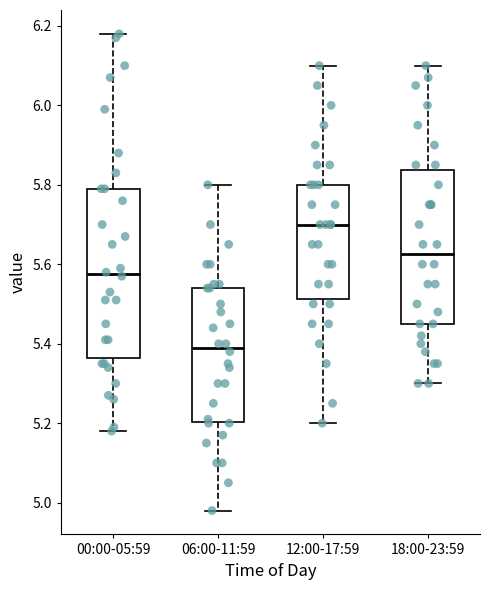

Reading left to right, transcribe this box plot: for each box, give where its median line is, the range the box spans, and where its two whiskers end, as read against the y-axis. The values are not printed on the chart, so give them approximately, as read against the axis.

00:00-05:59: median 5.58, box 5.36 to 5.80, whiskers 5.18 to 6.18
06:00-11:59: median 5.40, box 5.20 to 5.54, whiskers 4.98 to 5.80
12:00-17:59: median 5.70, box 5.52 to 5.80, whiskers 5.20 to 6.10
18:00-23:59: median 5.62, box 5.46 to 5.84, whiskers 5.30 to 6.10